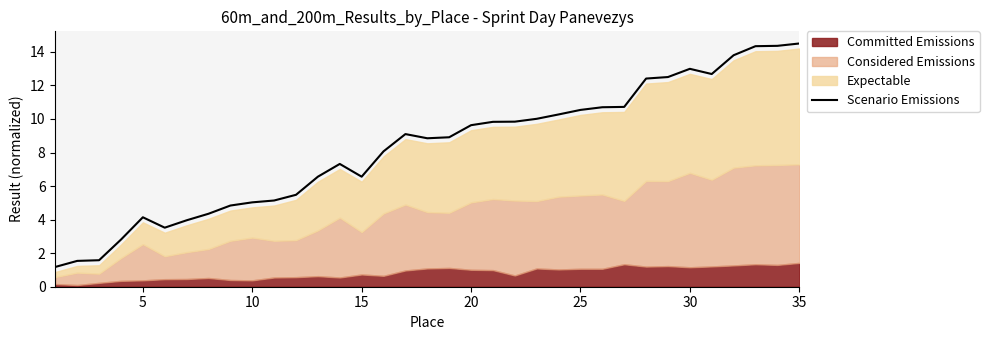

Is it true that Scenario Emissions equals 5.0 at 10?

True